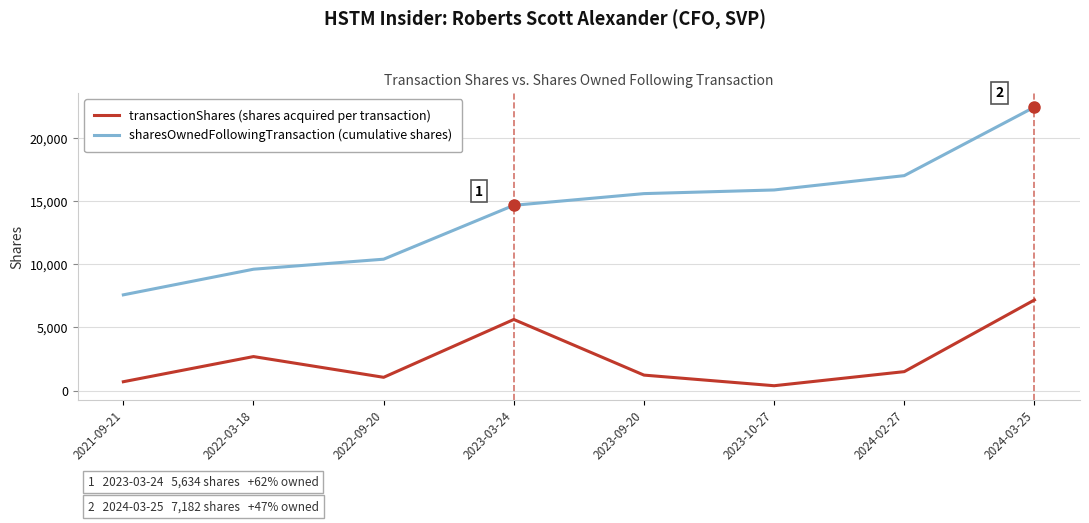

How many values in the transactionShares (shares acquired per transaction) series are below 1500?

4